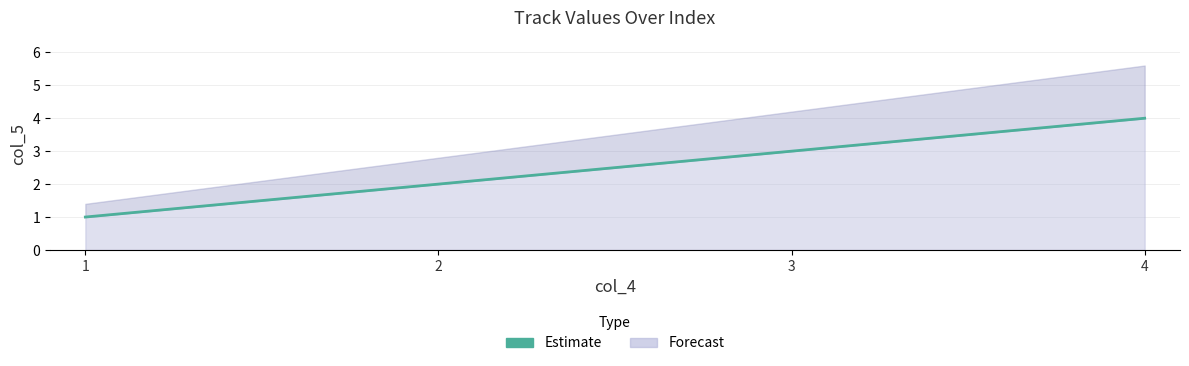

What is the sum of the values at 4 and 3?

7